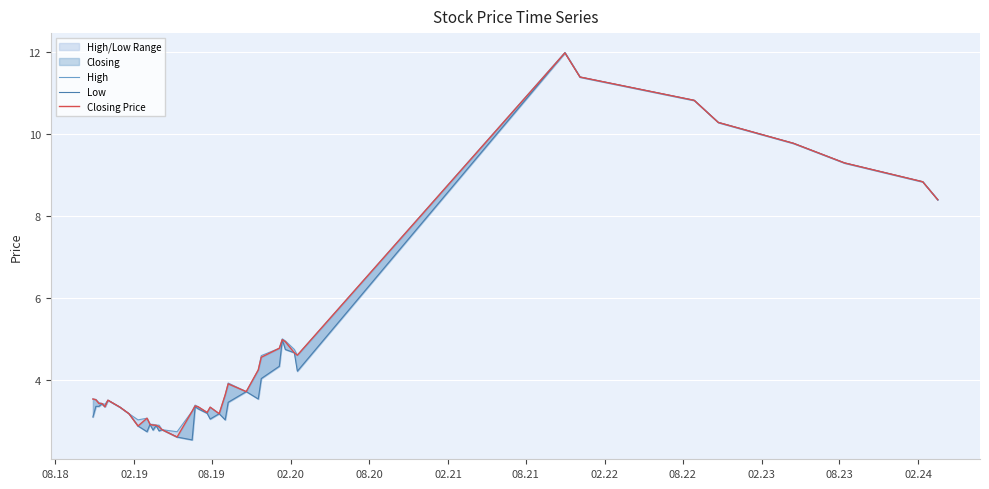

How many lines are shown in the chart?

3